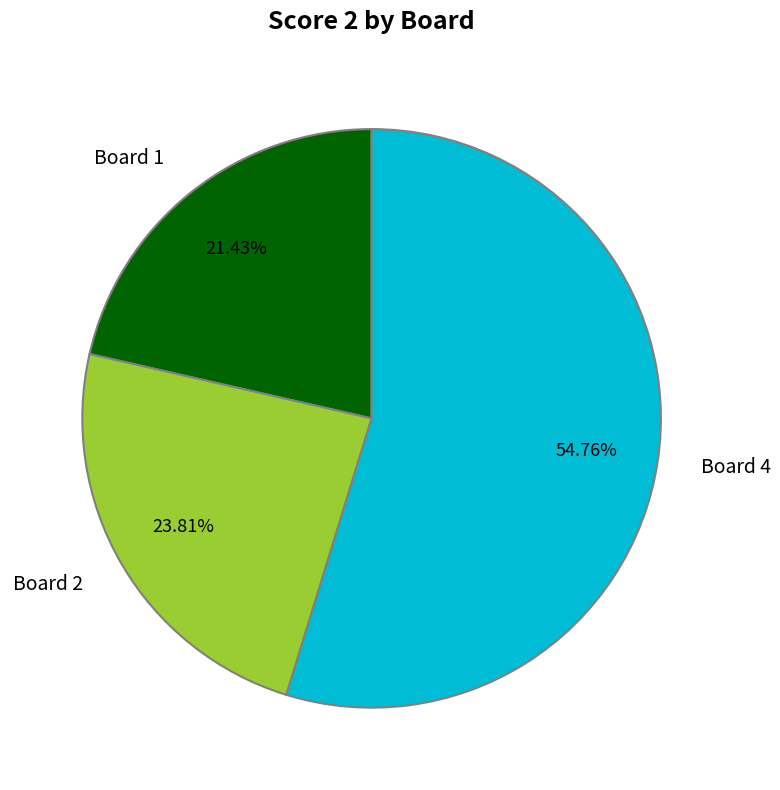

Rank the categories by value from lowest to highest.

Board 1, Board 2, Board 4